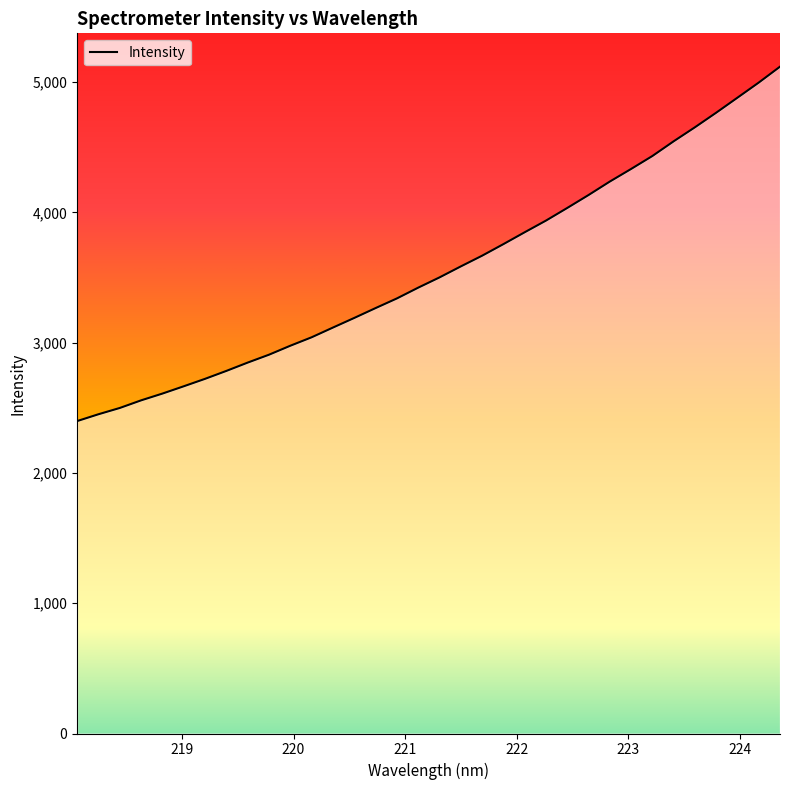

What is the greatest value displayed?

5117.9